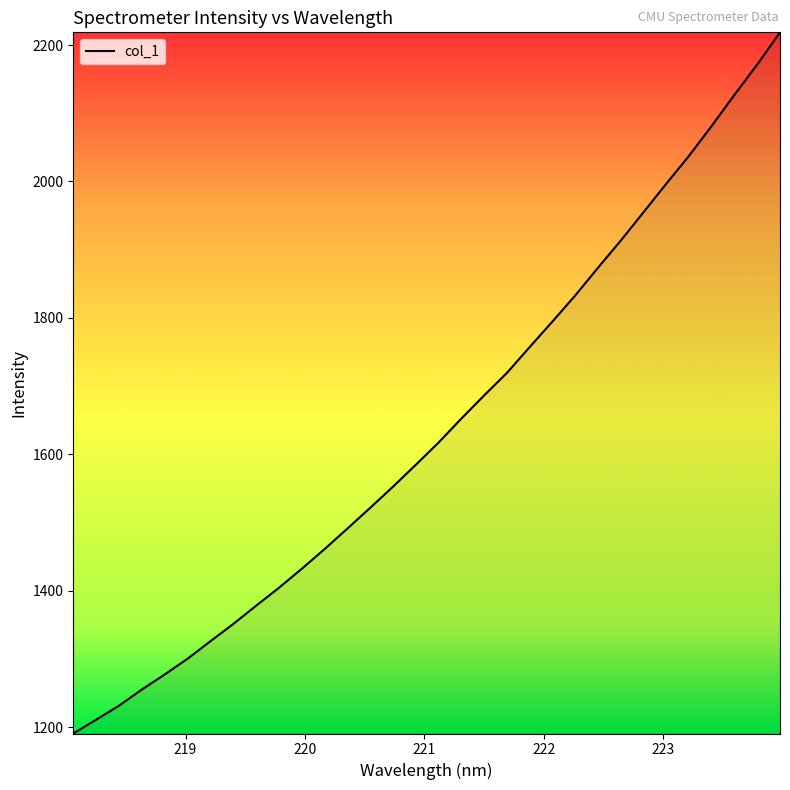

What is the minimum value shown in the chart?

1190.9